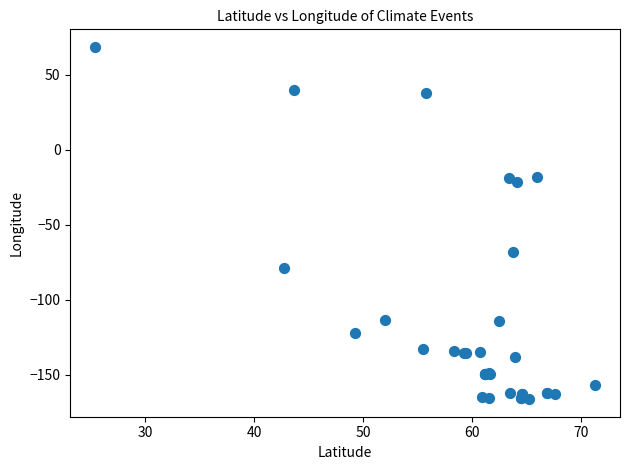

What Y value in the scatter plot is closest to -48?

-68.5